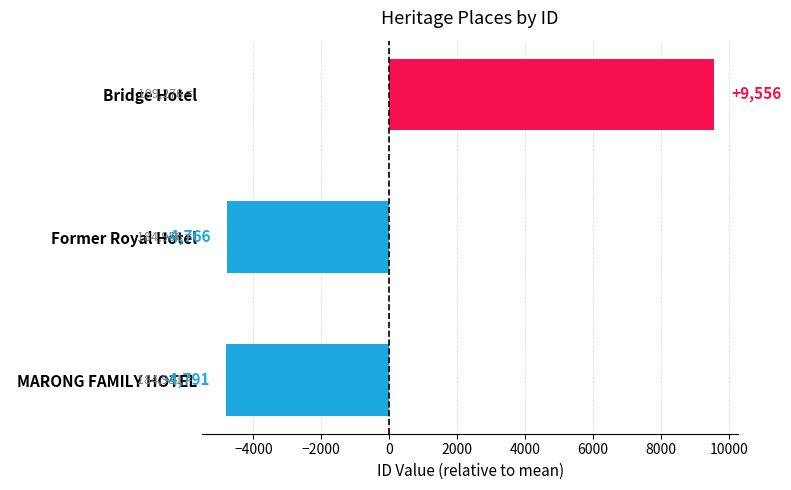

Rank the categories by value from lowest to highest.

  MARONG FAMILY HOTEL,   Former Royal Hotel,   Bridge Hotel